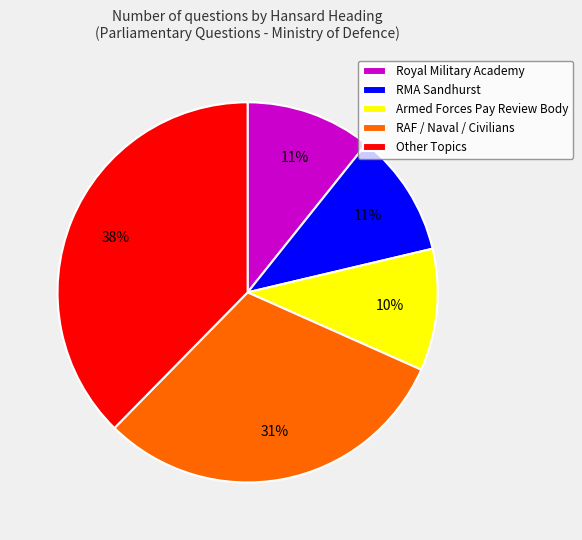

Is it true that RAF / Naval / Civilians is 38% of the pie?

False